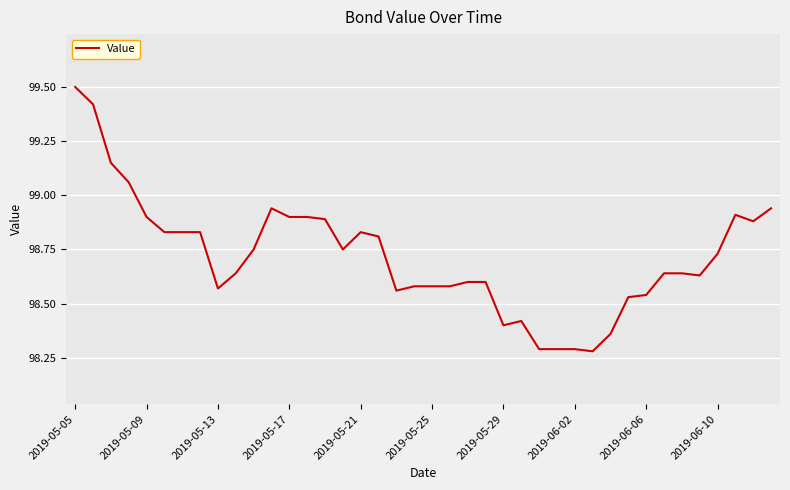

What is the difference between the maximum and minimum values?

1.2